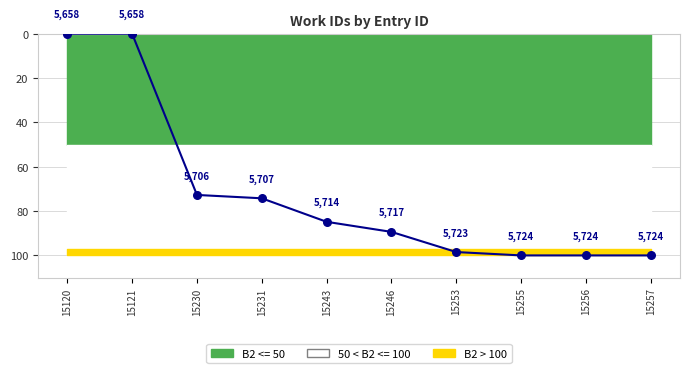

What is the ratio of the value at 15255 to the value at 15256?

1.0